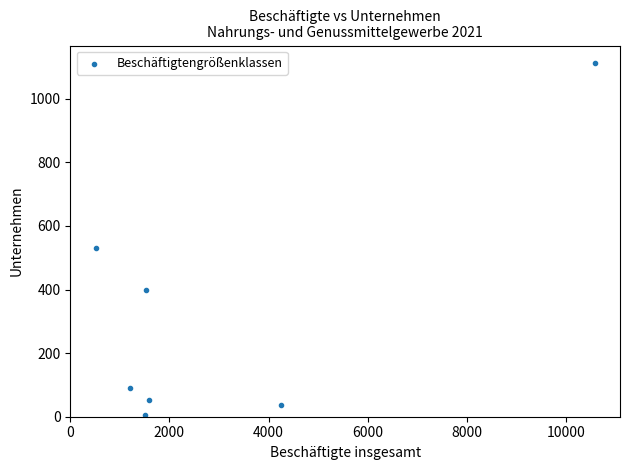

What is the average X value?

3024